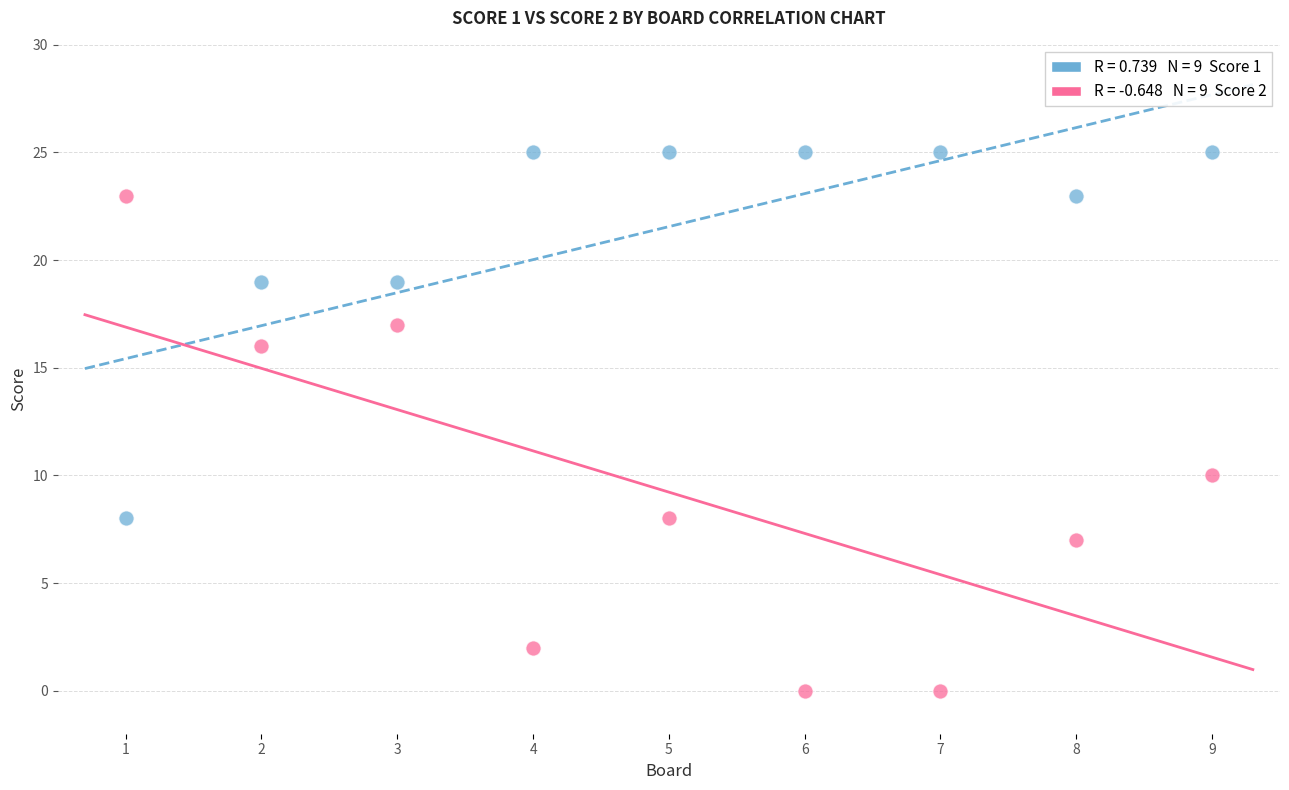

Across all series, what Y value is closest to 12?

10